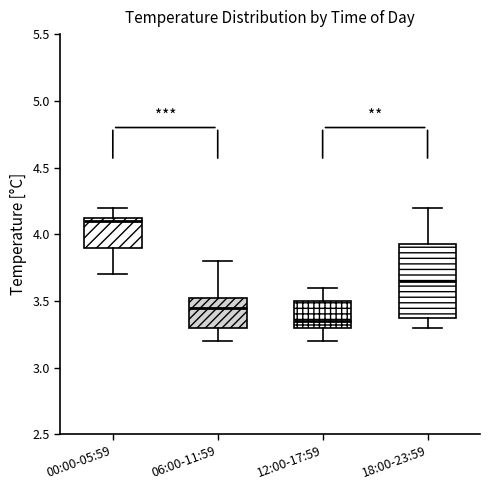

Which box has the highest median line?

00:00-05:59